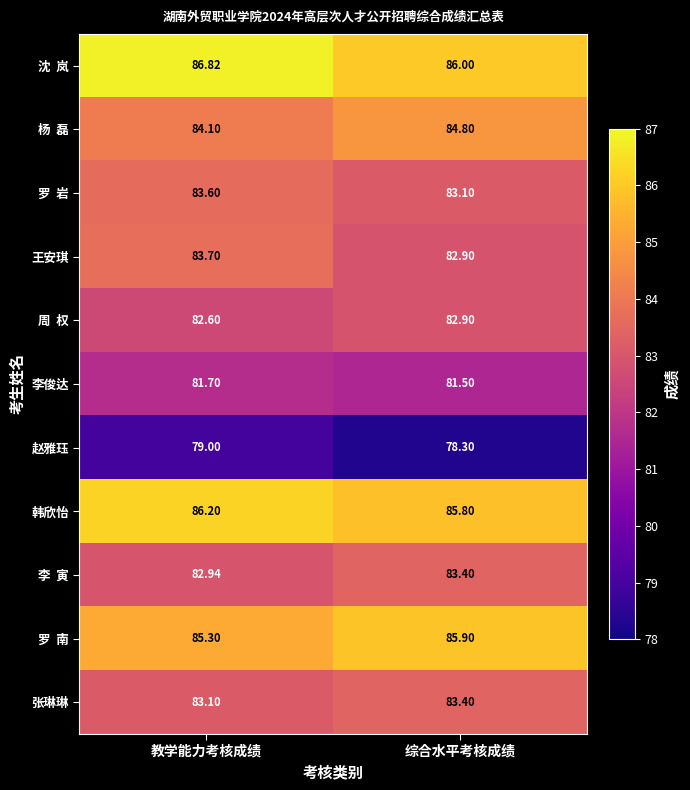

What is the greatest value displayed?

86.8